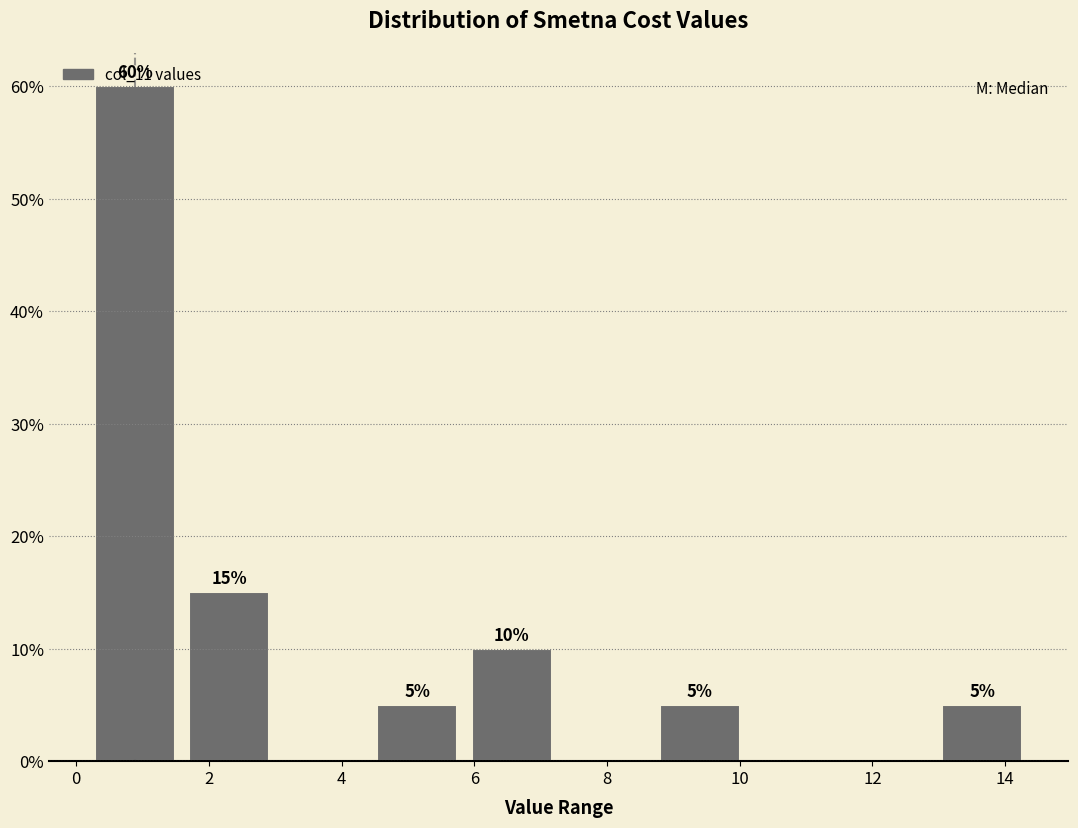

Which range on the x-axis has the tallest bar?

0.2 to 1.6